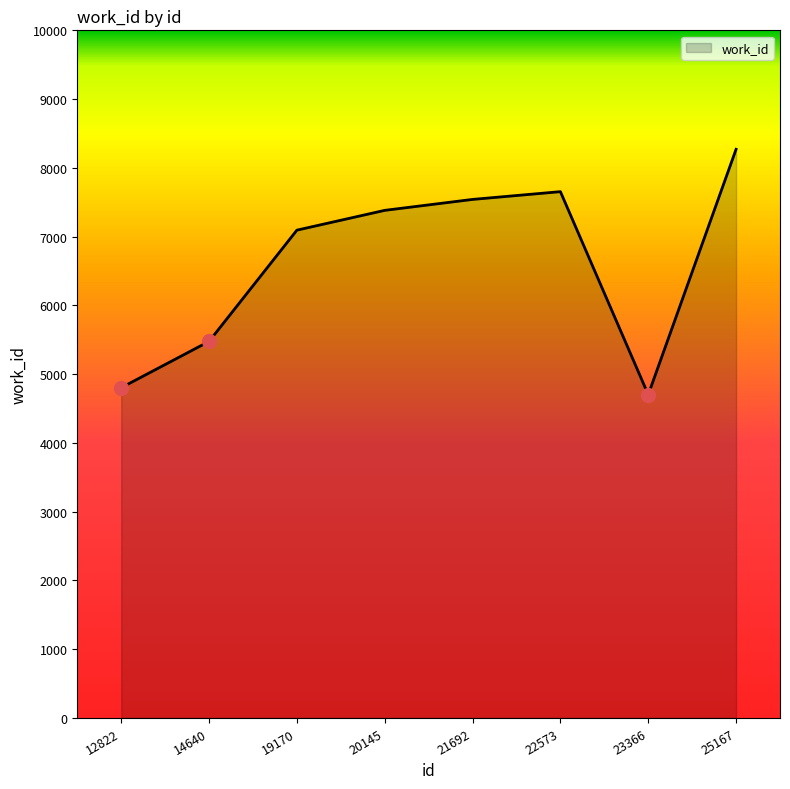

How many lines are shown in the chart?

1